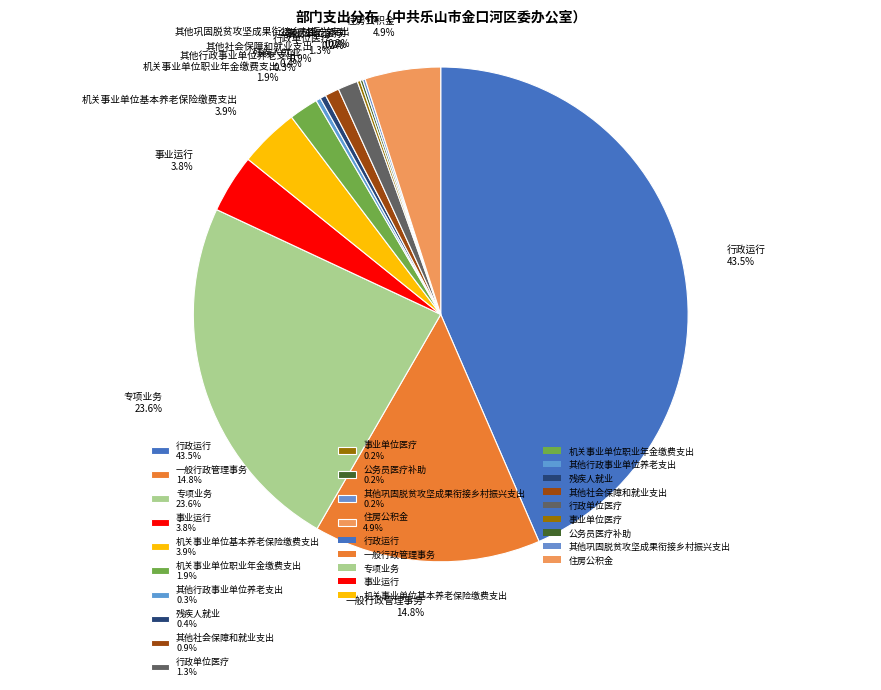

To the nearest percent, what percentage of the pie is 机关事业单位职业年金缴费支出?

2%